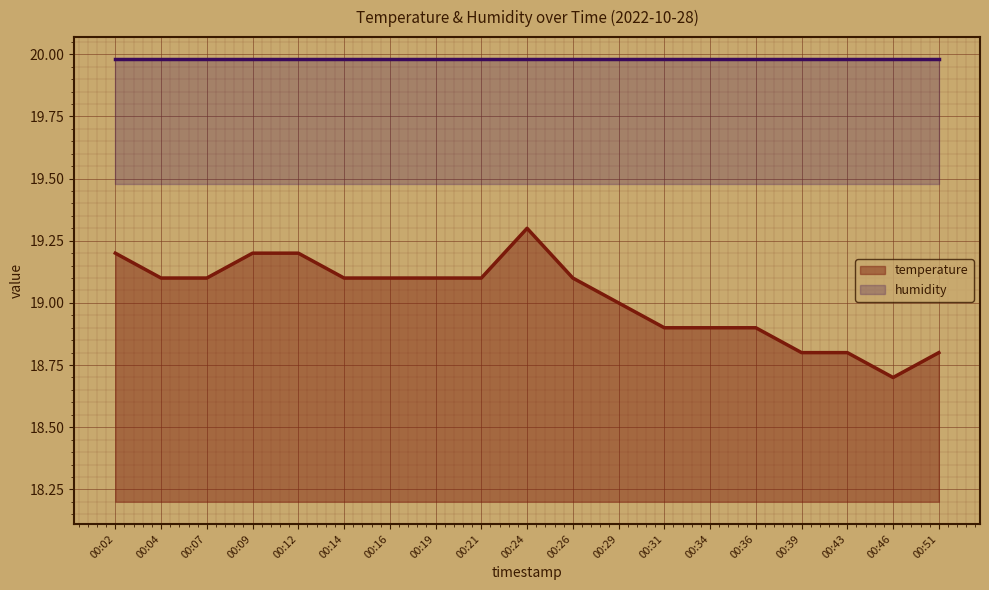

What is the value of the 3rd point from the left?

19.1